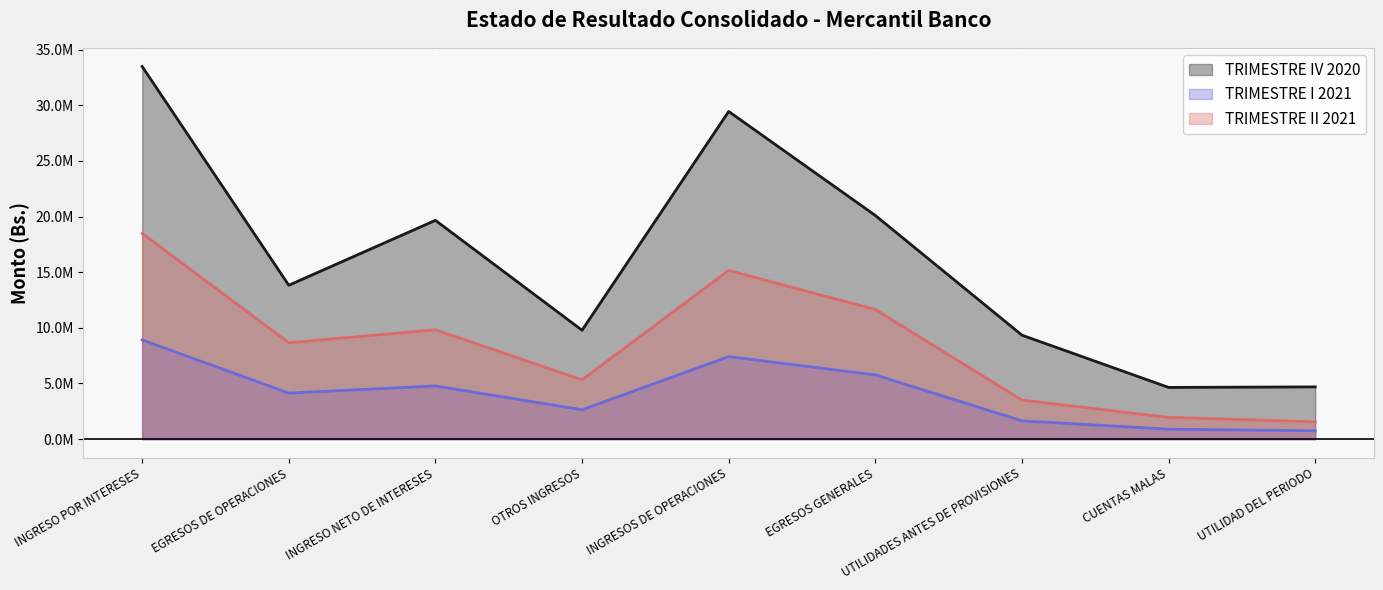

At which category does the chart reach its peak across all series?

INGRESO POR INTERESES